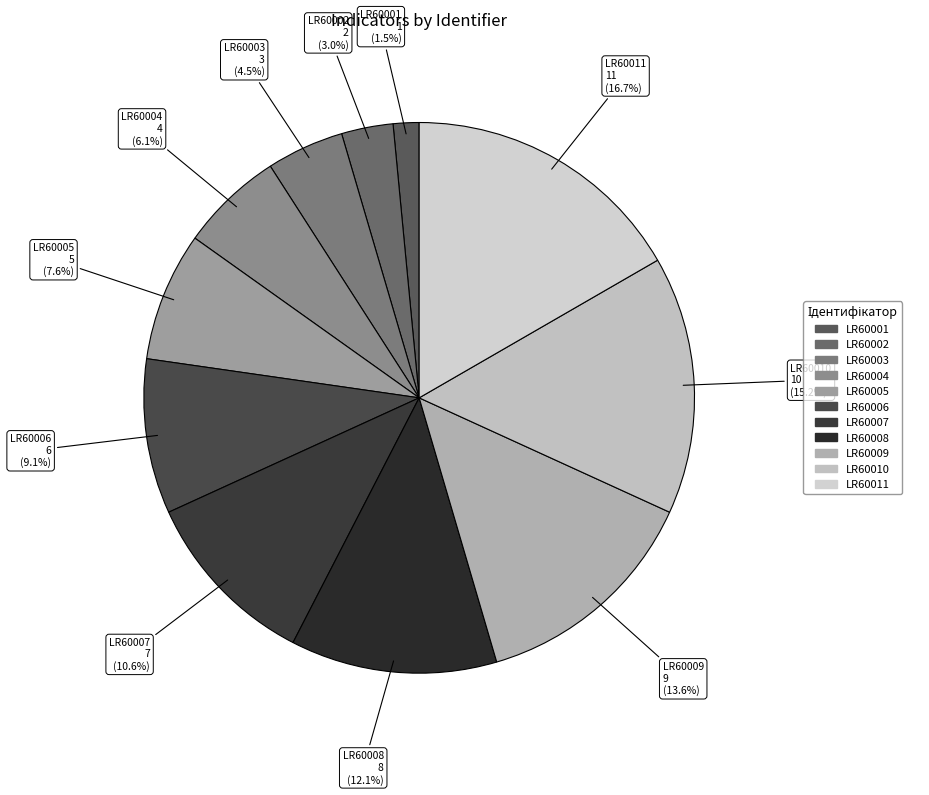

Is it true that LR60006 is 23% of the pie?

False